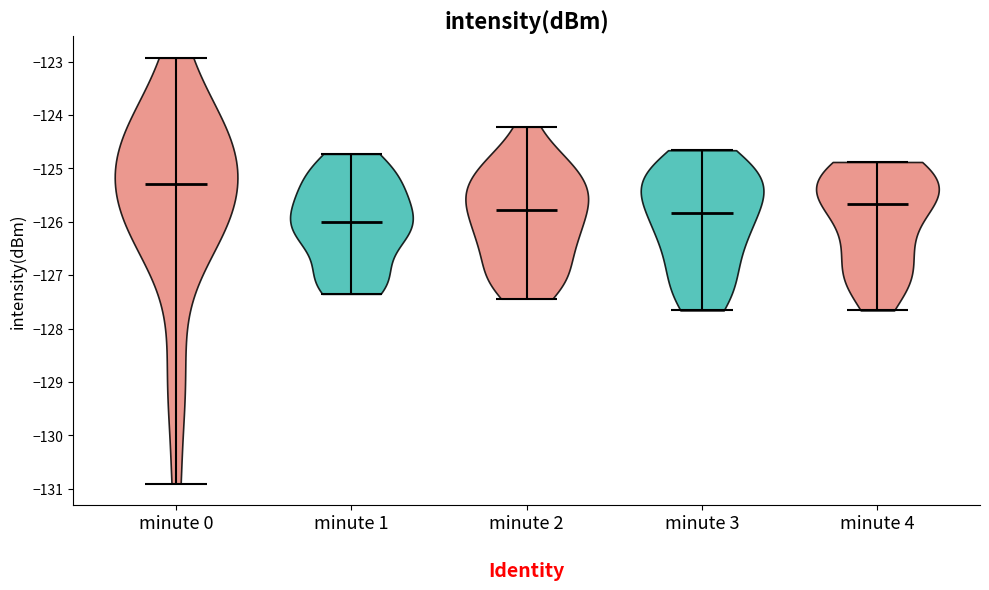

Reading left to right, read every violin against the y-axis: where its median line is, and the lowest and highest points it reaches. The values are not printed on the chart, so give them approximately, as read against the axis.

minute 0: median line -125.3, lowest point -130.9, highest point -122.9
minute 1: median line -126.0, lowest point -127.4, highest point -124.7
minute 2: median line -125.8, lowest point -127.4, highest point -124.2
minute 3: median line -125.8, lowest point -127.7, highest point -124.7
minute 4: median line -125.7, lowest point -127.7, highest point -124.9